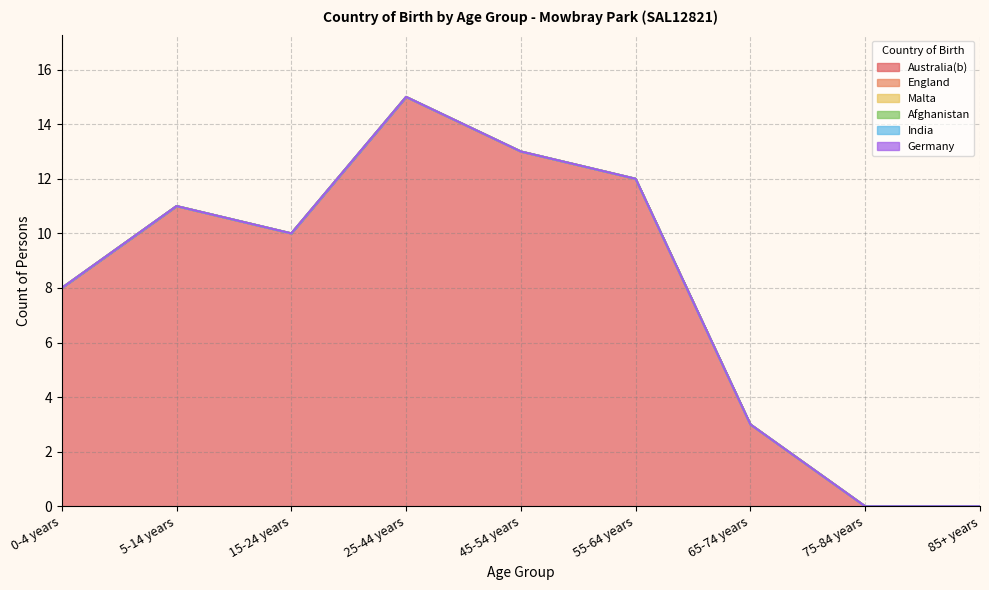

Which series has the widest spread of values?

Australia(b)